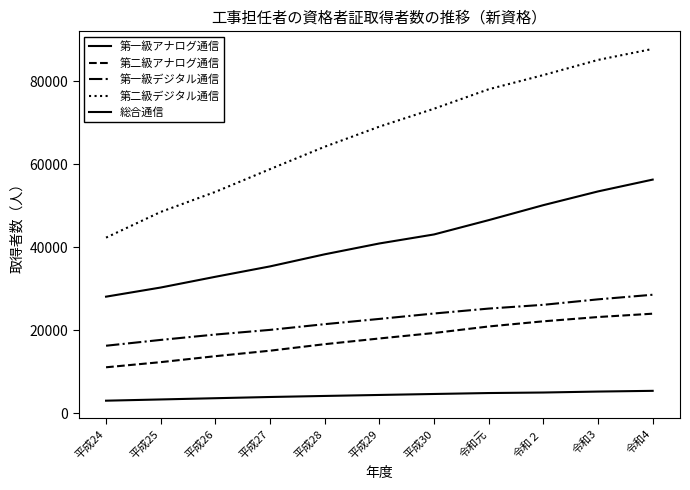

Is this an area chart (filled region under the line)?

No